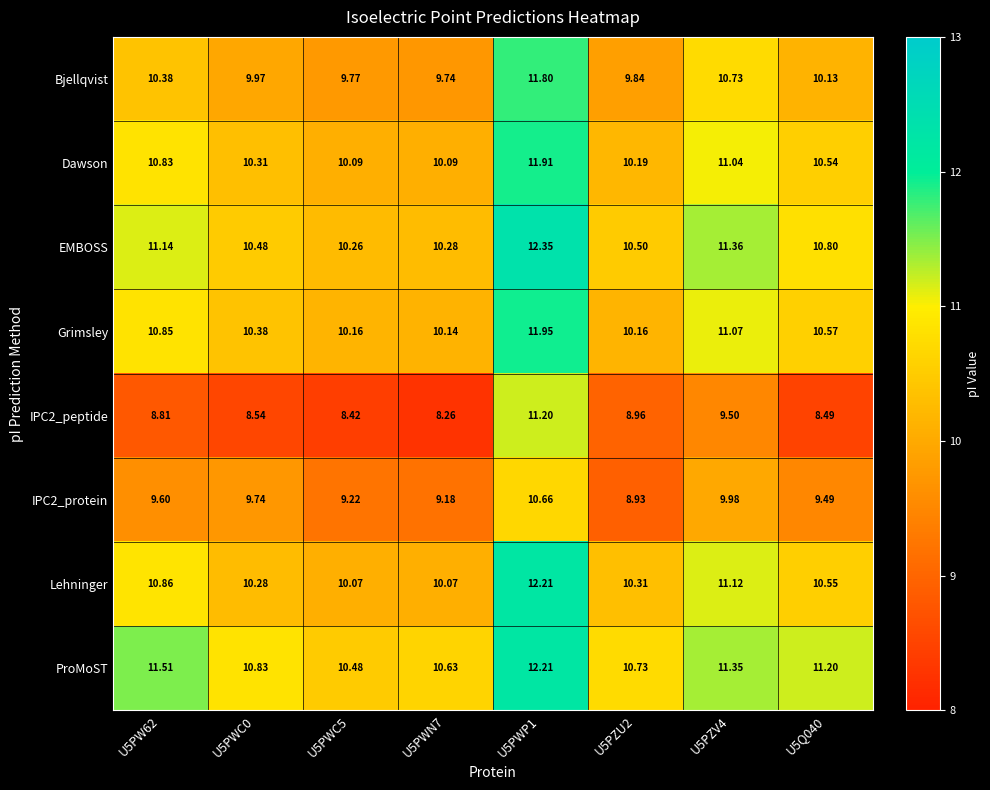

Which series changed the most between U5PWC0 and U5Q040?

ProMoST